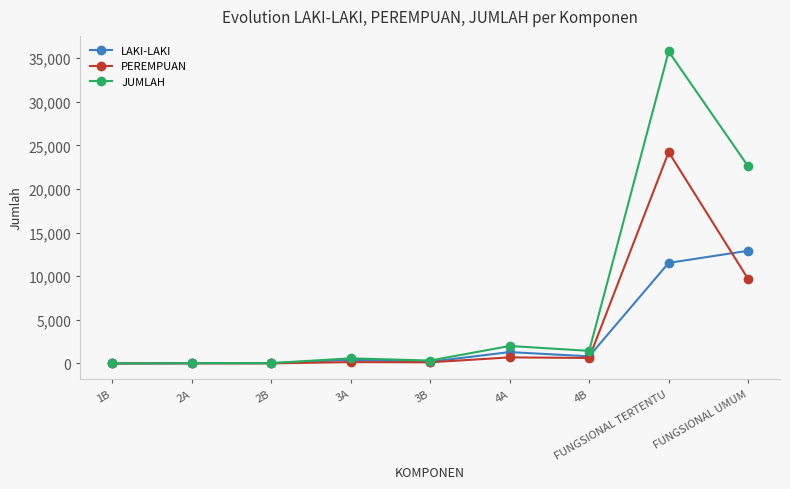

In JUMLAH, how many points are lower than both neighbors (excluding endpoints)?

2